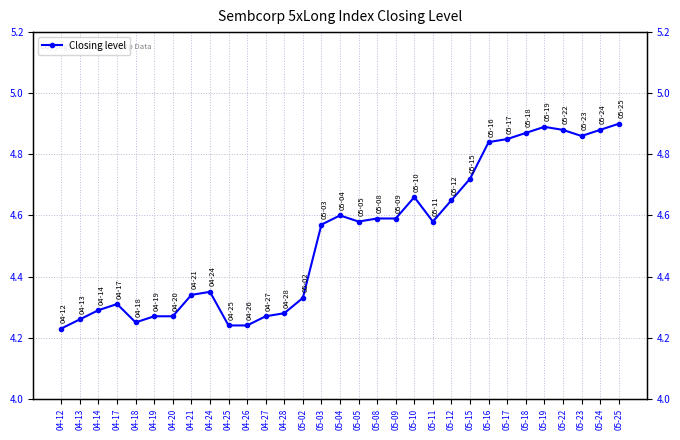

Count the values in the range 4 to 5.

31